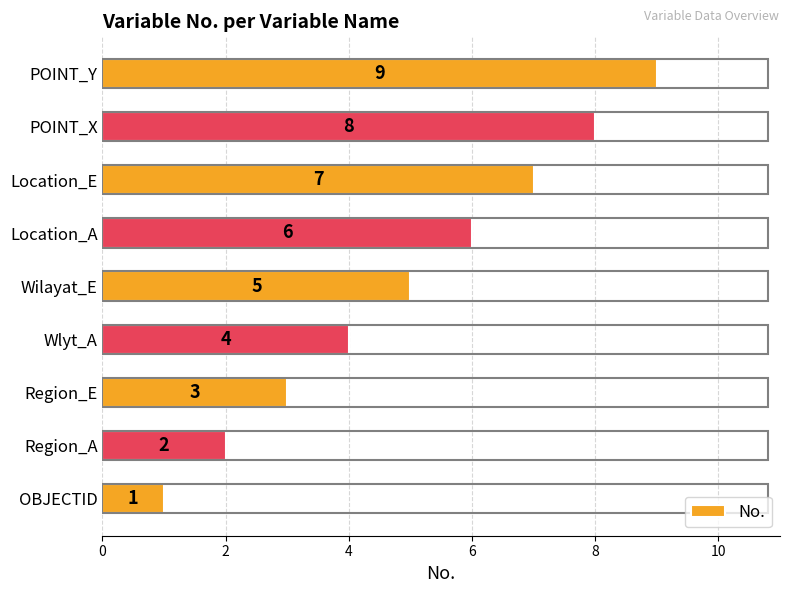

How many values are between 3 and 7?

5